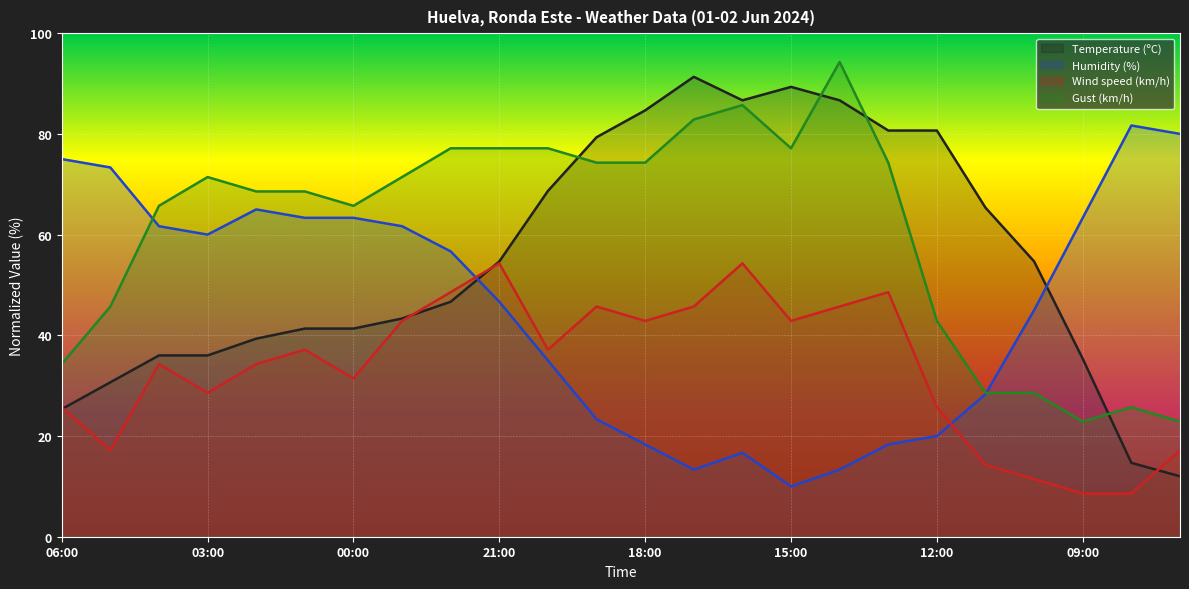

How many lines are shown in the chart?

4